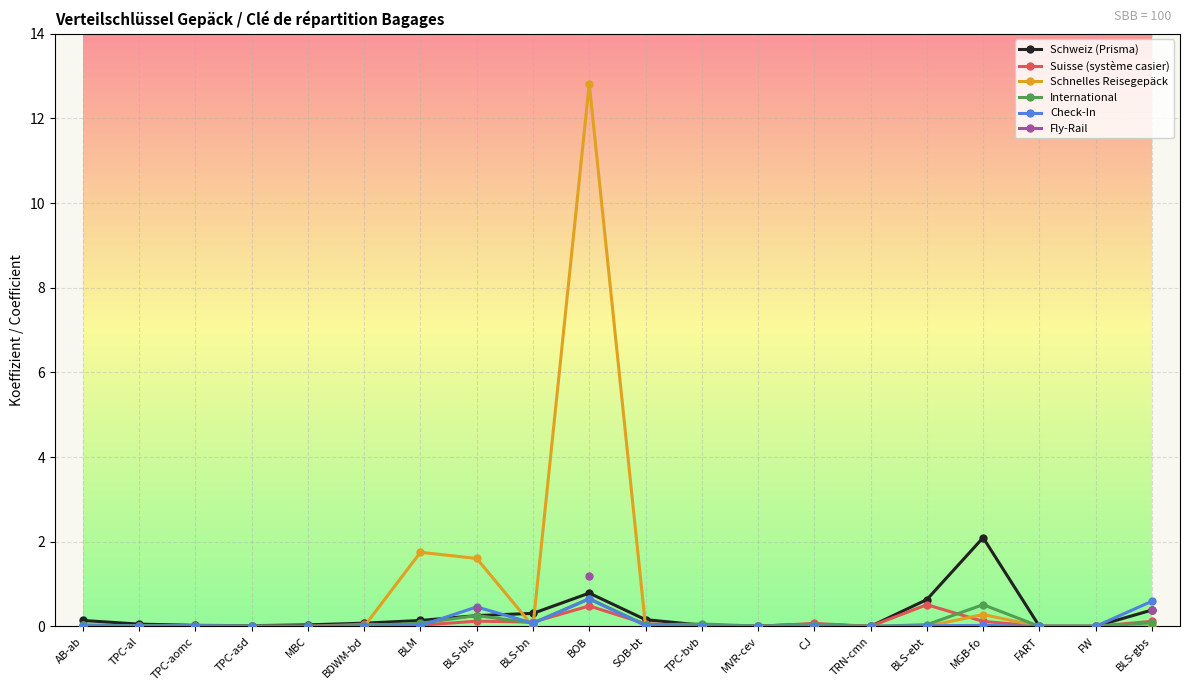

How many data points does each series have?

20